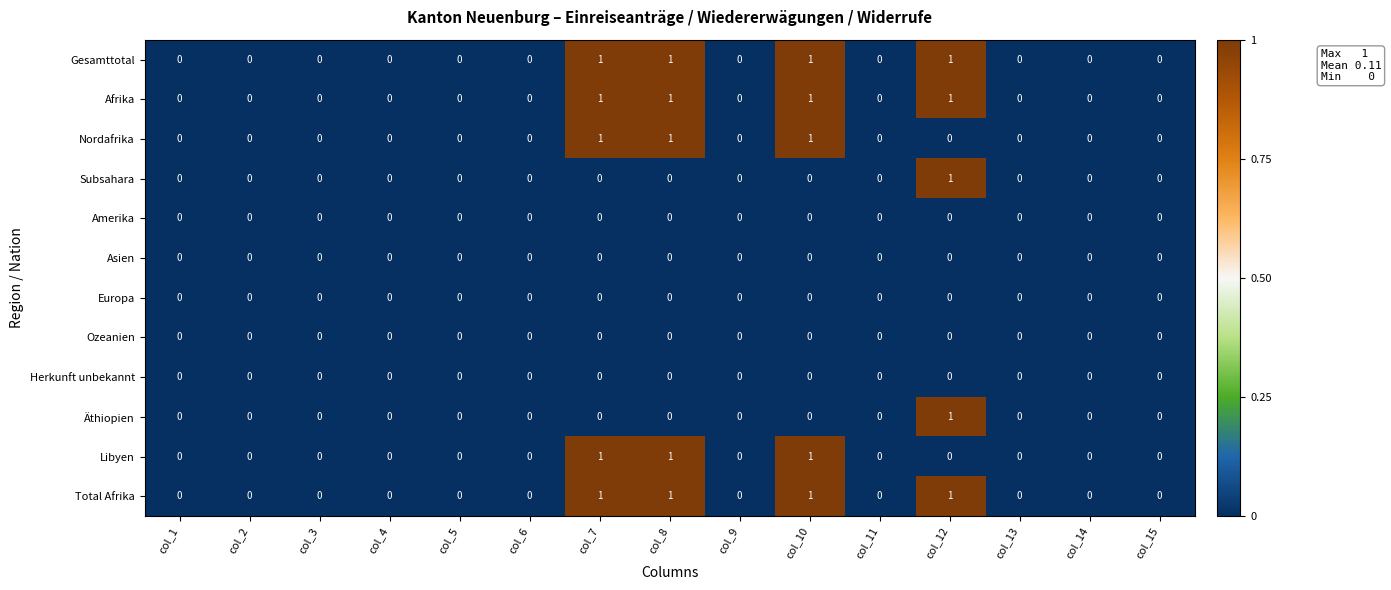

What is the sum of all Afrika values?

4